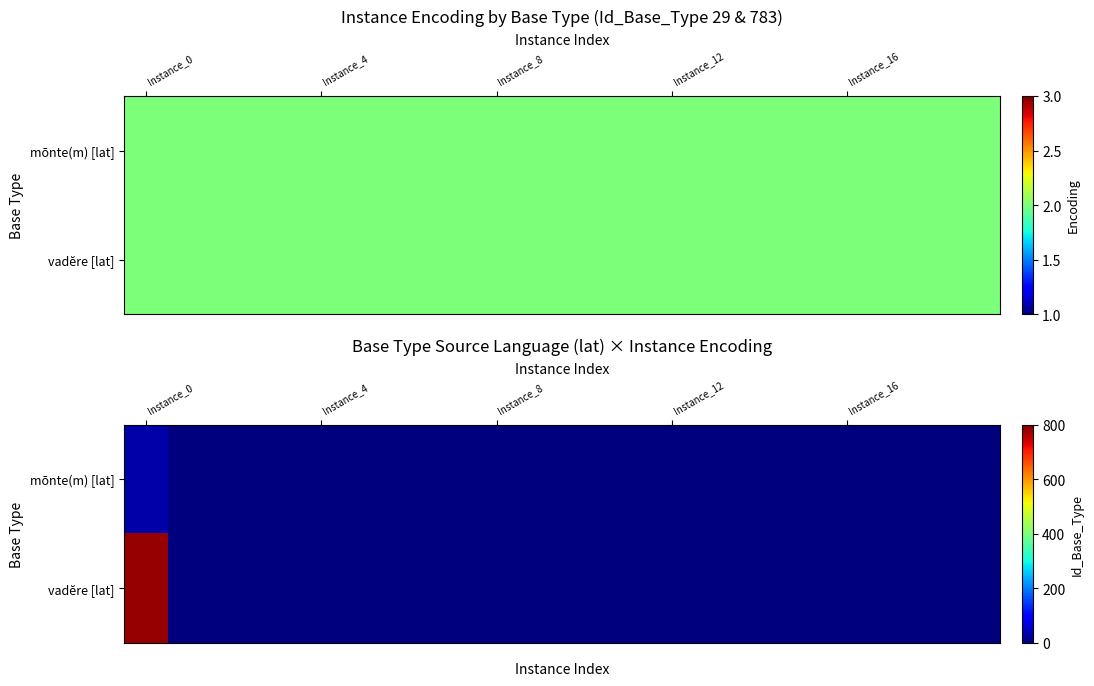

What is the difference between the maximum and minimum values in the mōnte(m) [lat] series?

27